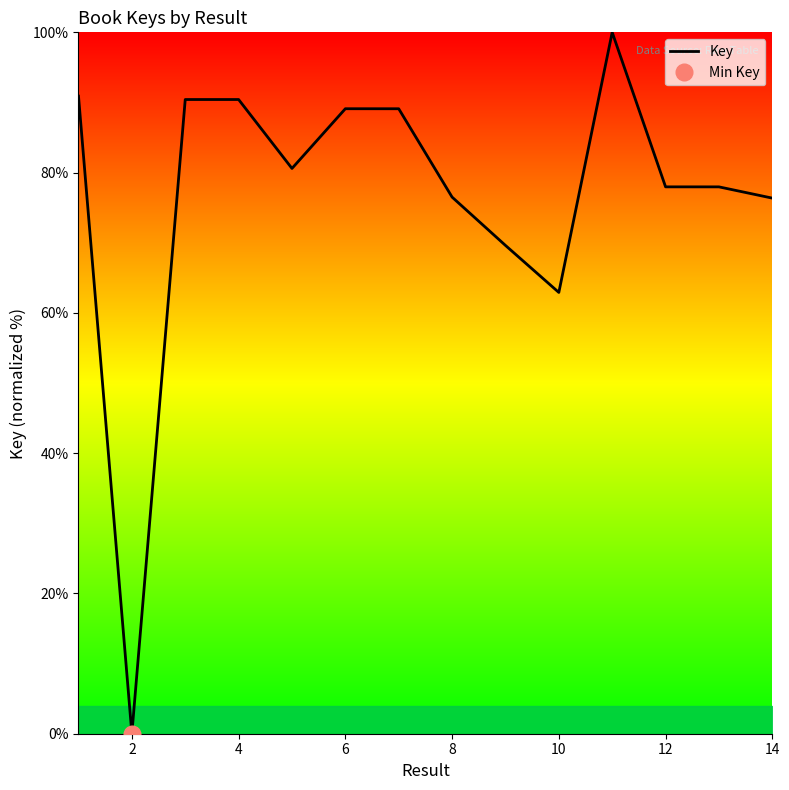

The value of Key at 2 is 0.0. True or false?

True